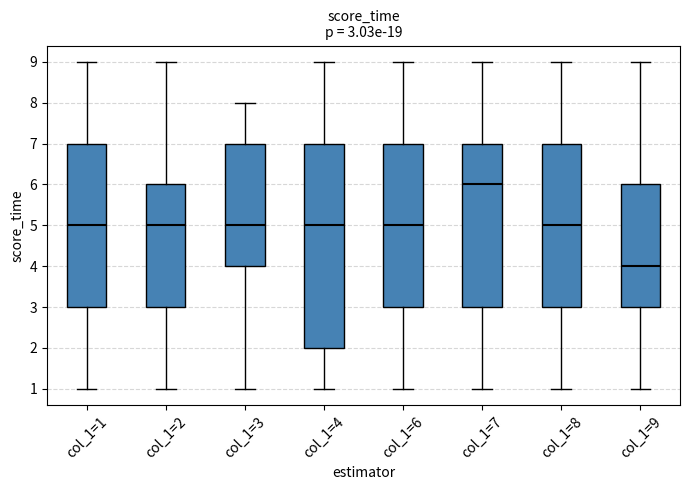

Which box's median line is the highest?

col_1=7